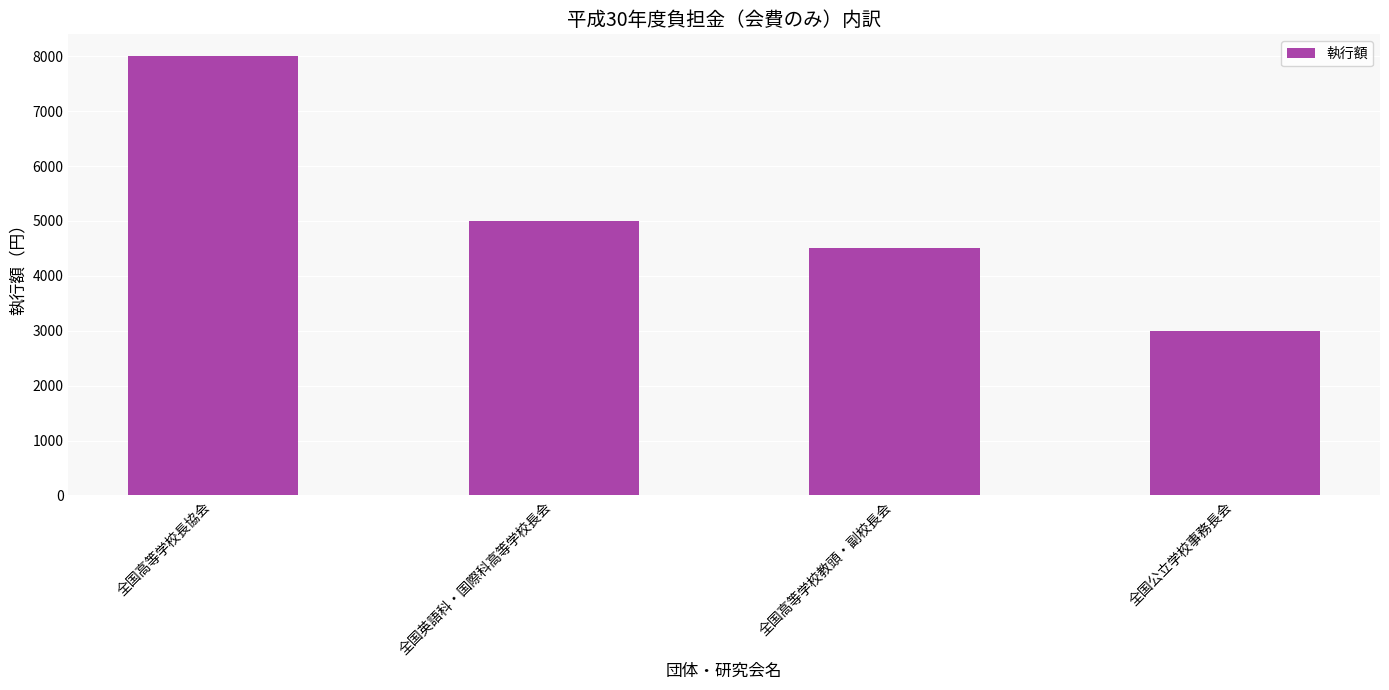

What is the approximate value at 全国英語科・国際科高等学校長会, to the nearest 50?

5000